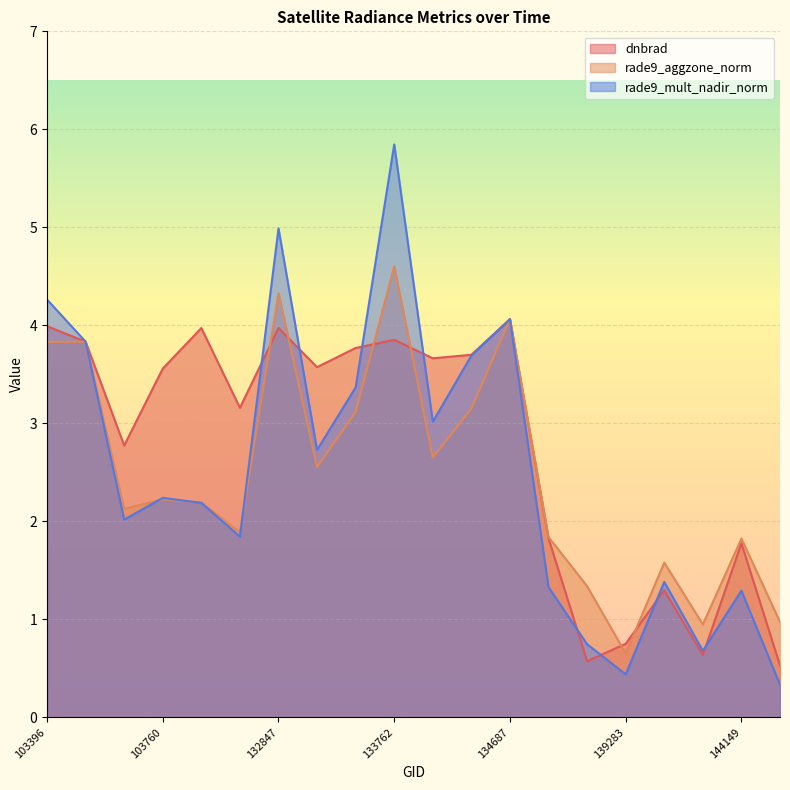

Is the value of rade9_aggzone_norm at 139283 greater than the value of dnbrad at 144149?

No